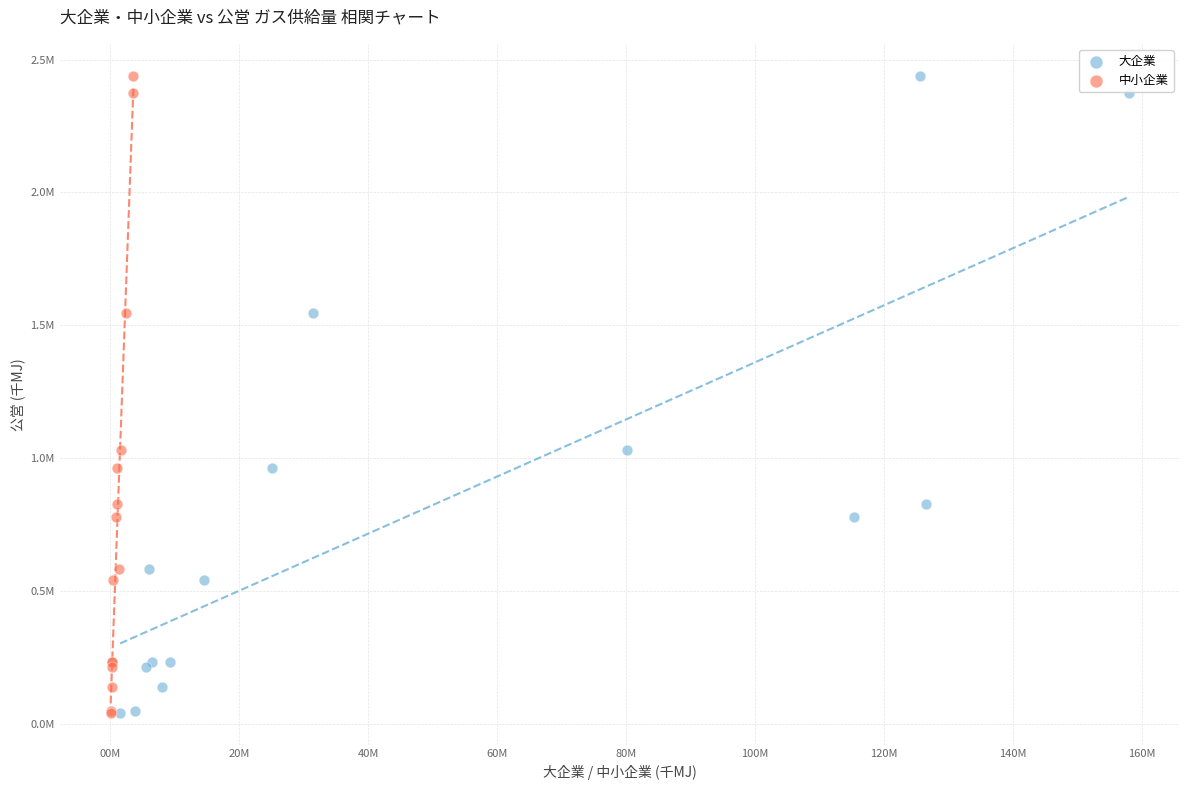

What are all the series names shown in the legend?

大企業, 中小企業